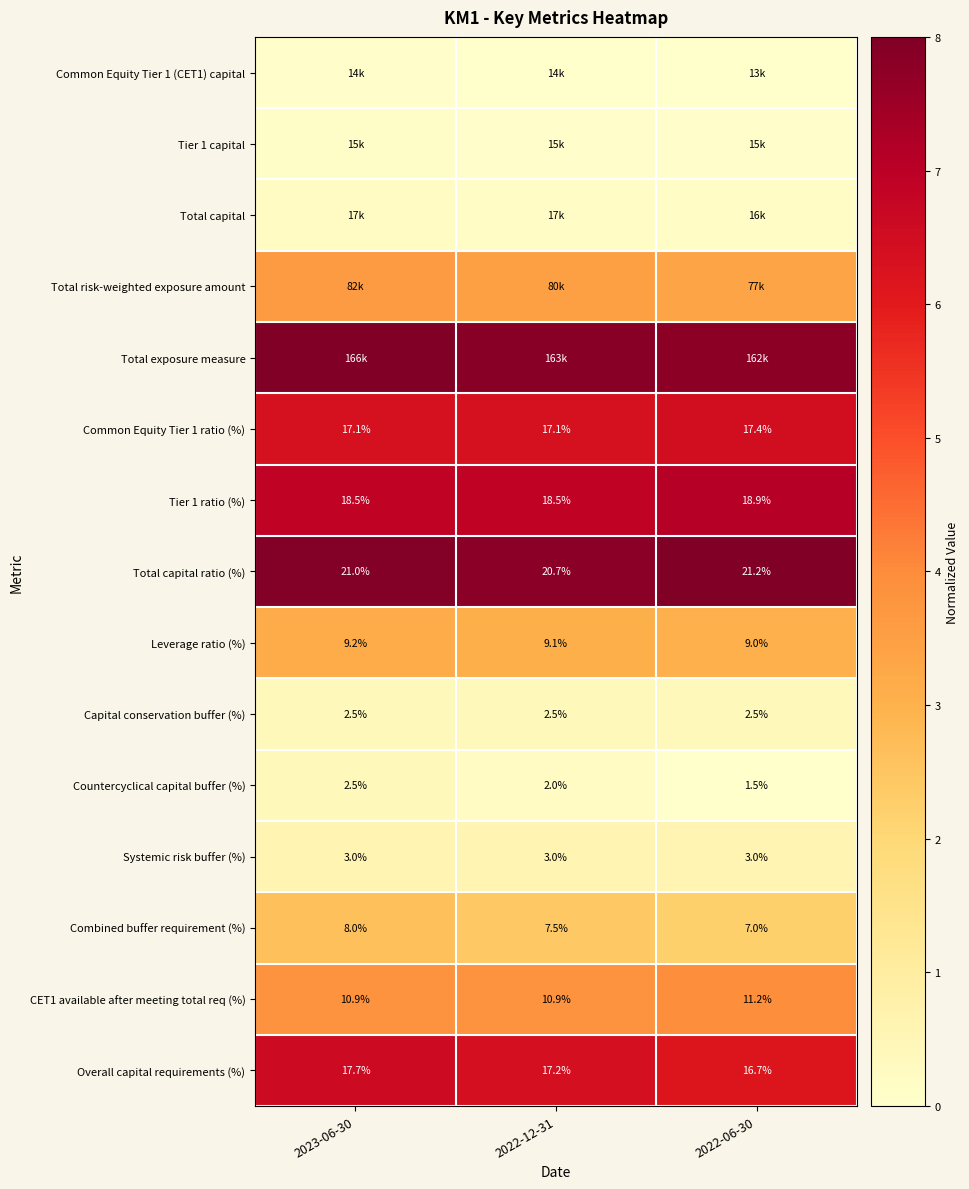

At how many categories does at least one series exceed 3?

3